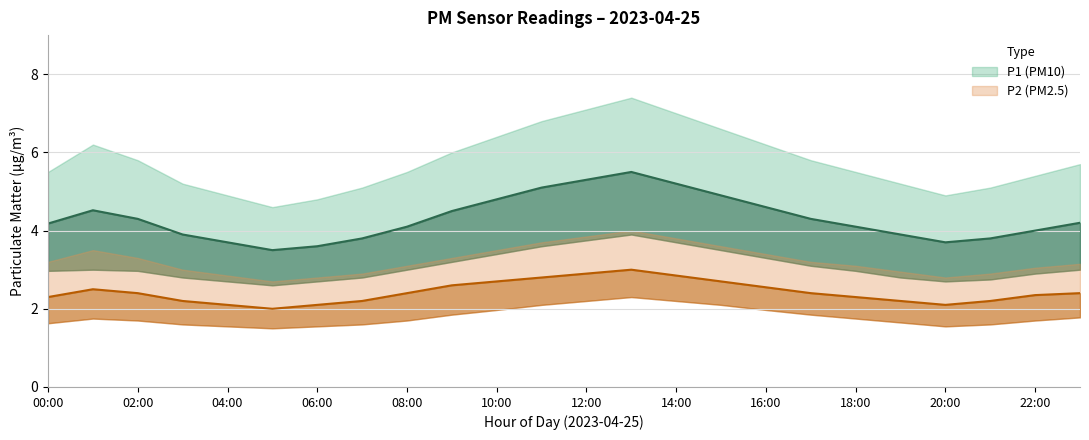

Does the chart display data point markers on the line(s)?

No